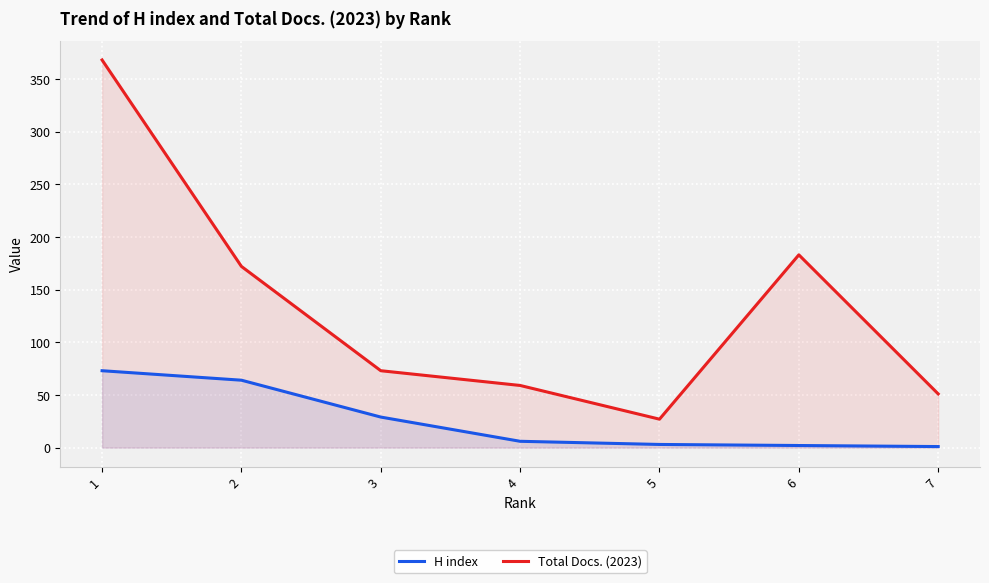

What is the difference between the maximum and minimum values in the Total Docs. (2023) series?

341